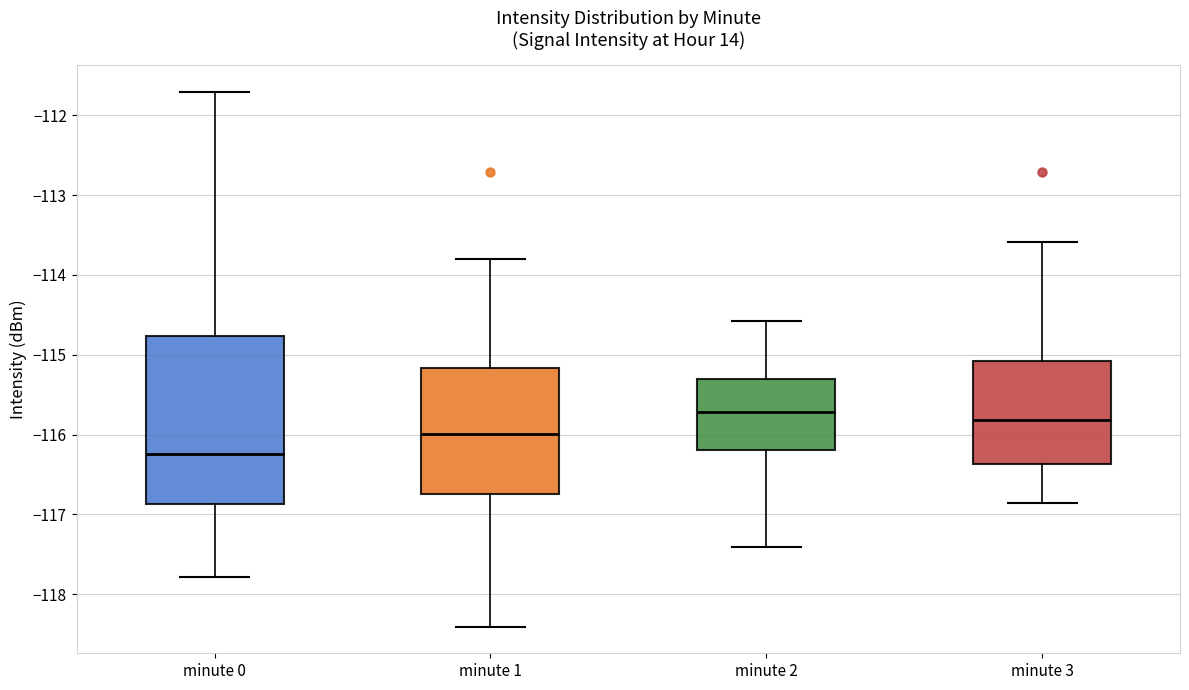

Comparing the boxes themselves (not the whiskers), which one is the tallest?

minute 0